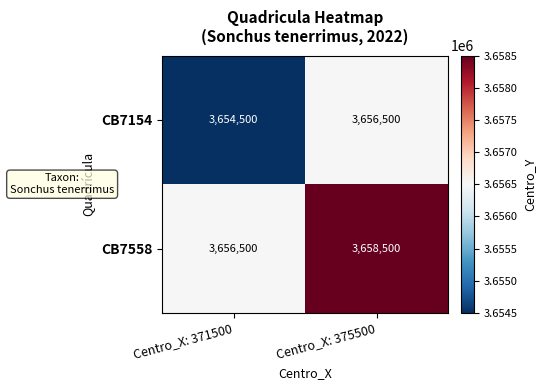

The CB7154 series shows 3656500 at Centro_X: 375500. True or false?

True